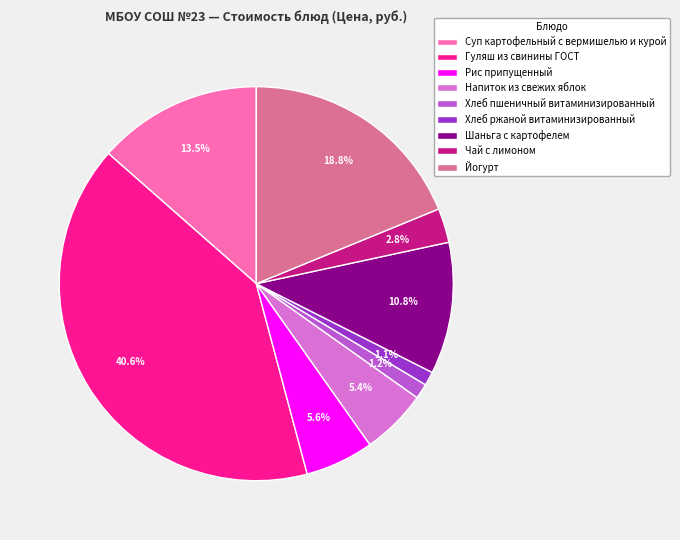

Does Напиток из свежих яблок represent more than half of the total?

No